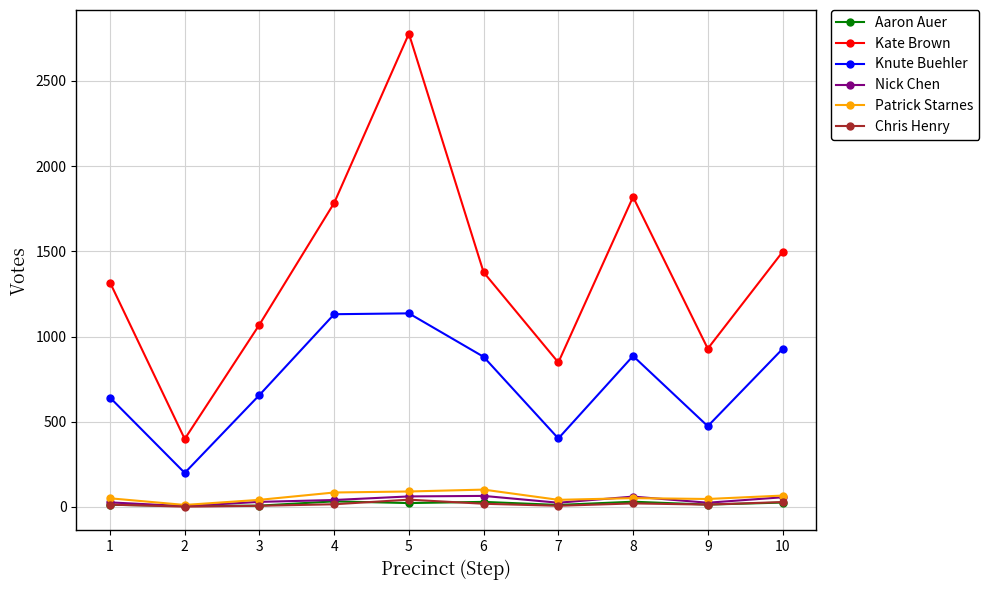

Does the chart display data point markers on the line(s)?

Yes